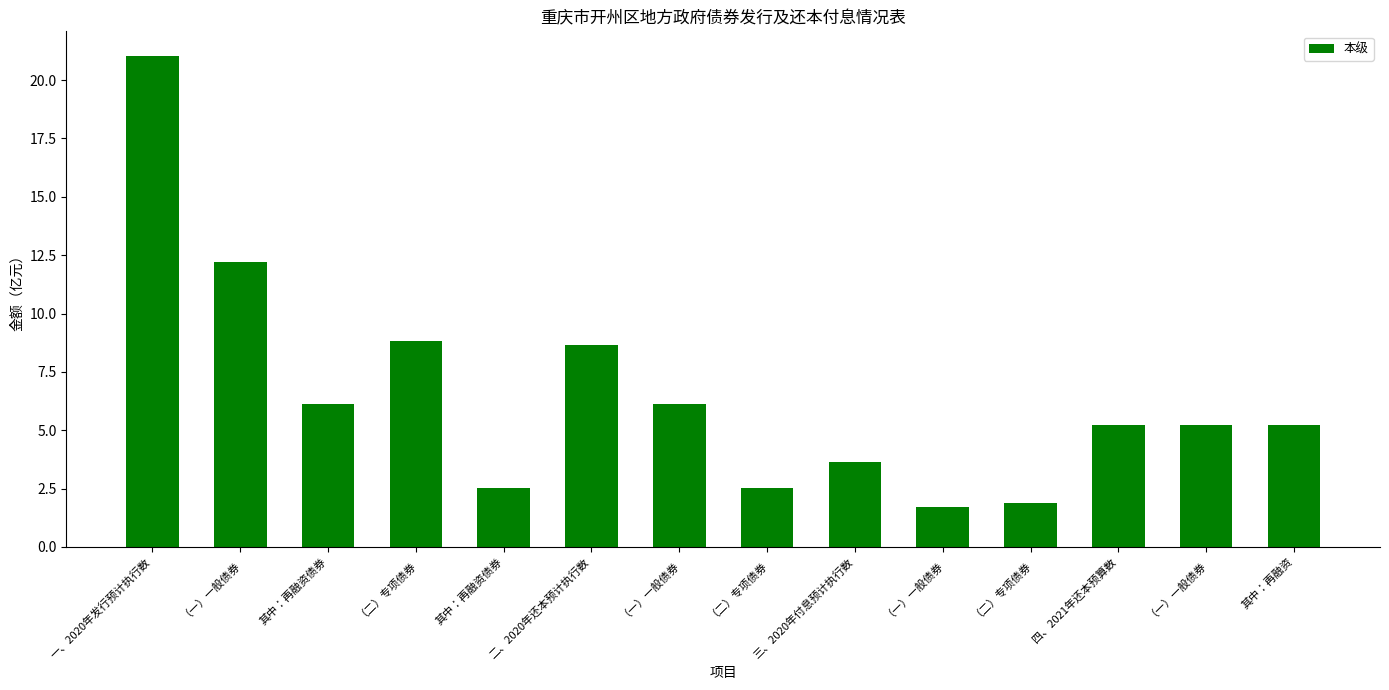

How many bars are there in total?

14